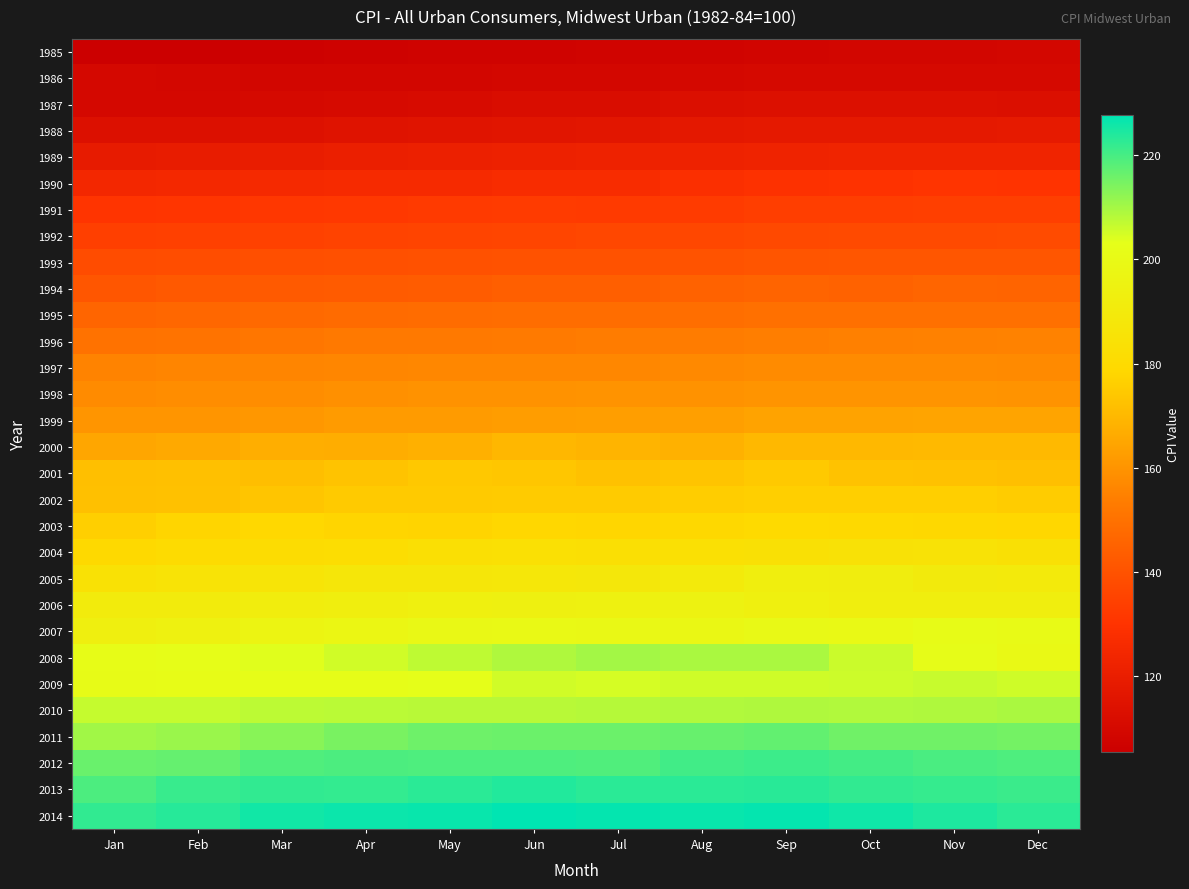

Rank the series at Apr from lowest to highest value.

1985, 1986, 1987, 1988, 1989, 1990, 1991, 1992, 1993, 1994, 1995, 1996, 1997, 1998, 1999, 2000, 2001, 2002, 2003, 2004, 2005, 2006, 2007, 2009, 2008, 2010, 2011, 2012, 2013, 2014